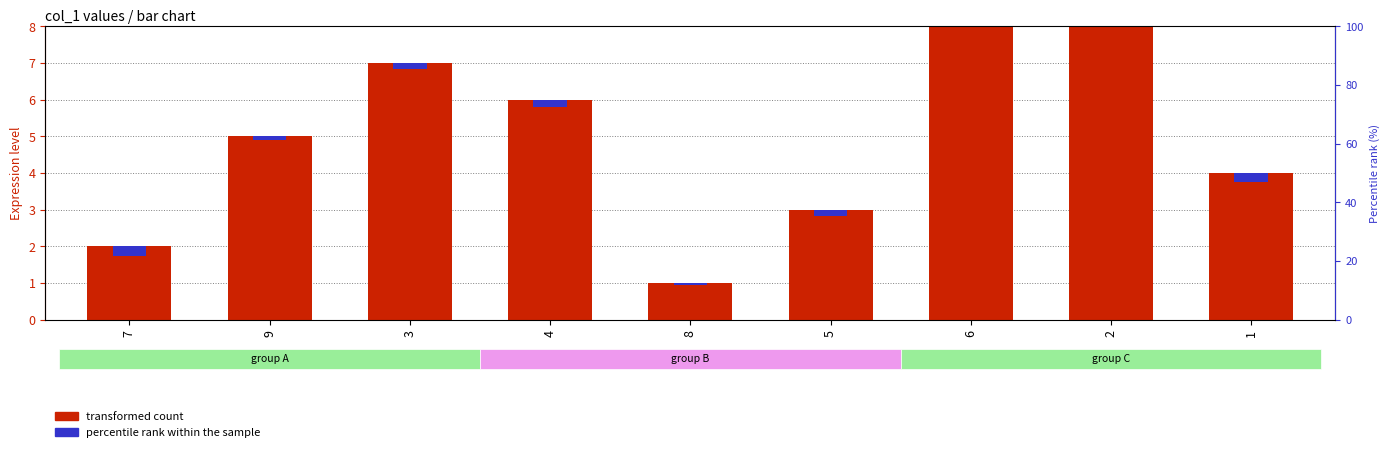

How many transformed count values are between 3 and 7?

5